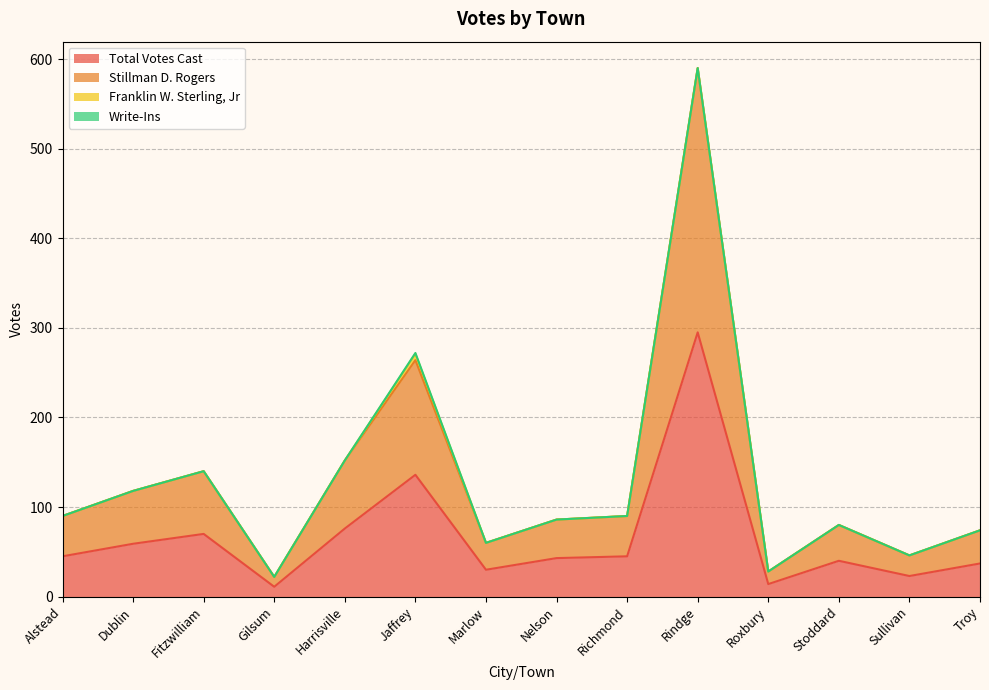

Which has a higher value, Jaffrey or Nelson?

Jaffrey